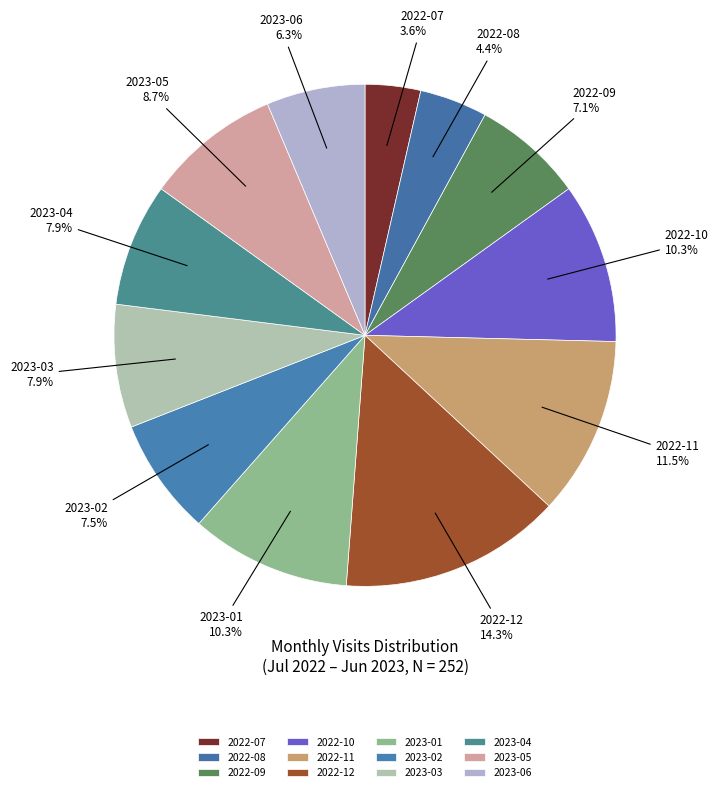

To the nearest percent, what is the combined percentage of 2023-02 and 2022-09?

15%